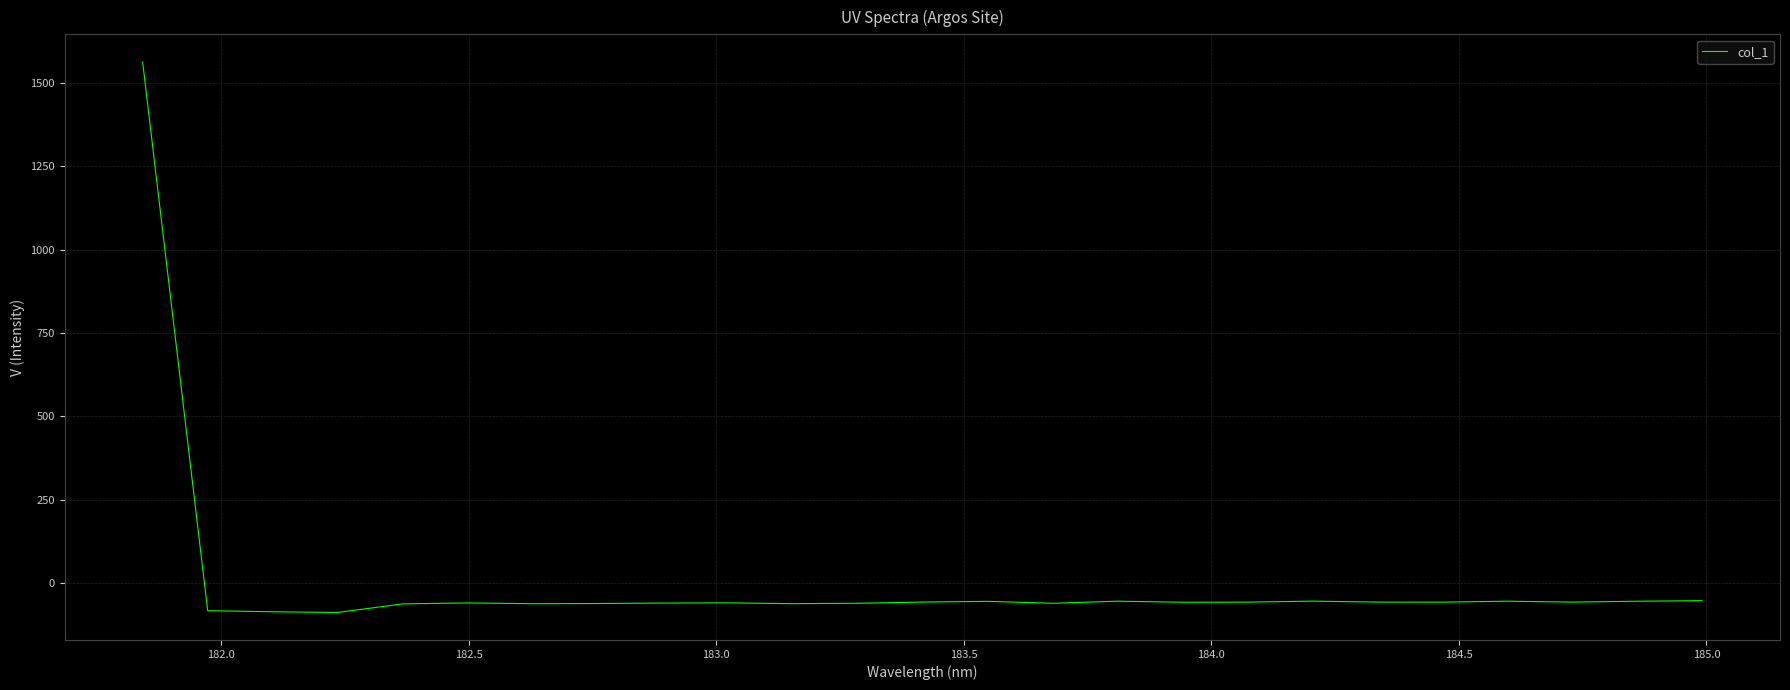

How many values are below -57?

18